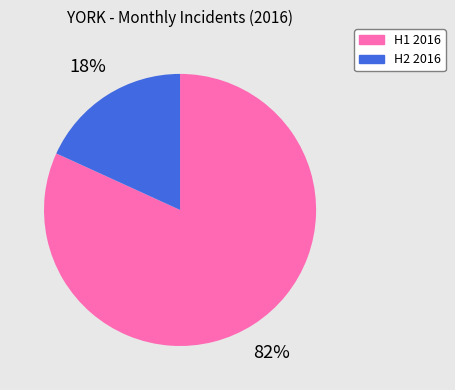

To the nearest percent, what is the average slice percentage?

50%